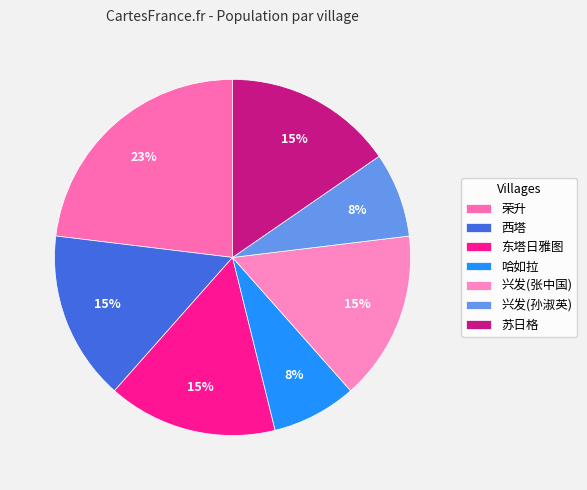

What is the change in value from 荣升 to 西塔?

-1